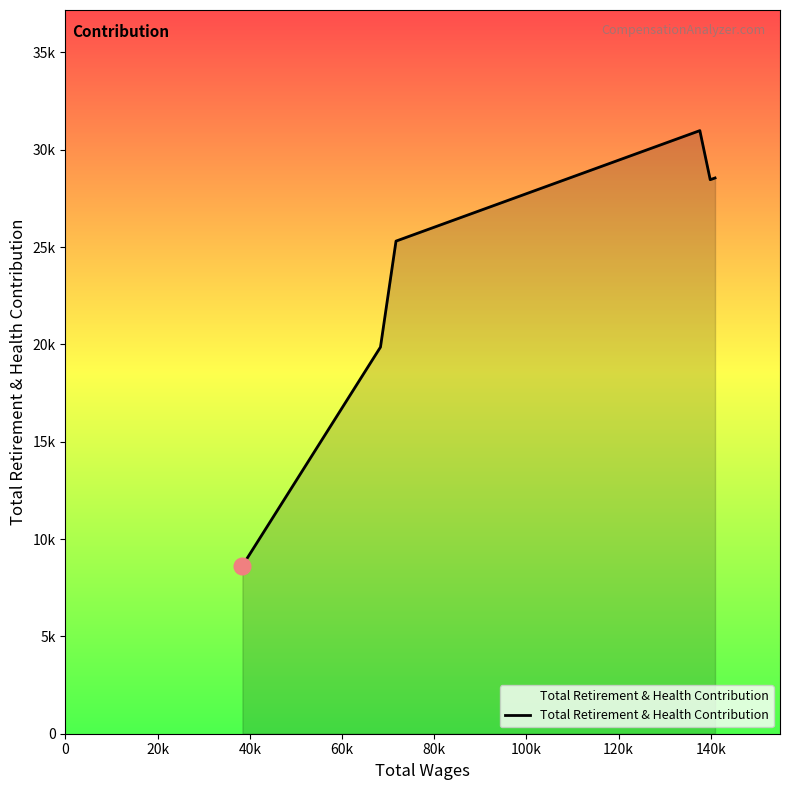

Where is the first local maximum?

137645